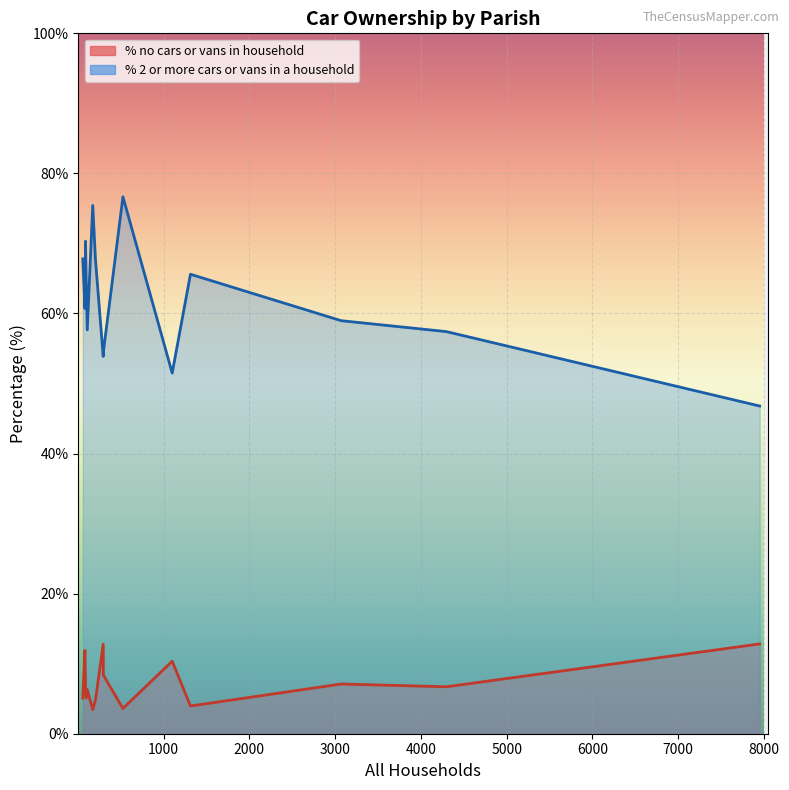

What is the greatest value displayed?

76.7